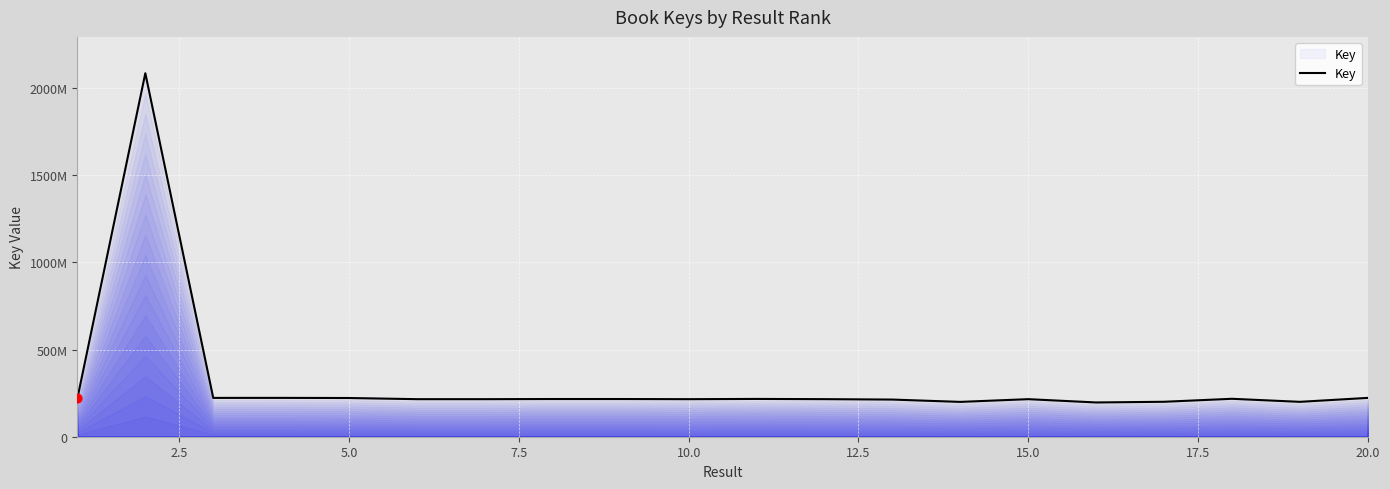

Is this an area chart (filled region under the line)?

Yes